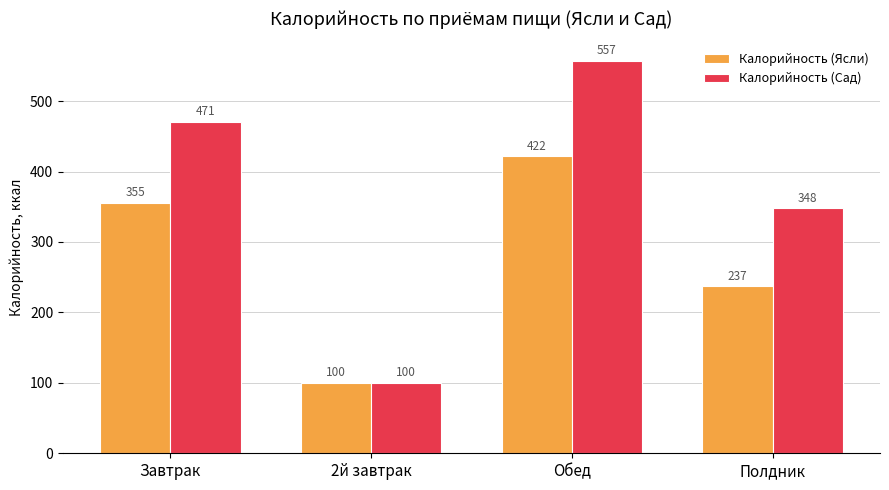

What is the difference between the second highest and second lowest values in the Калорийность (Ясли) series?

118.5